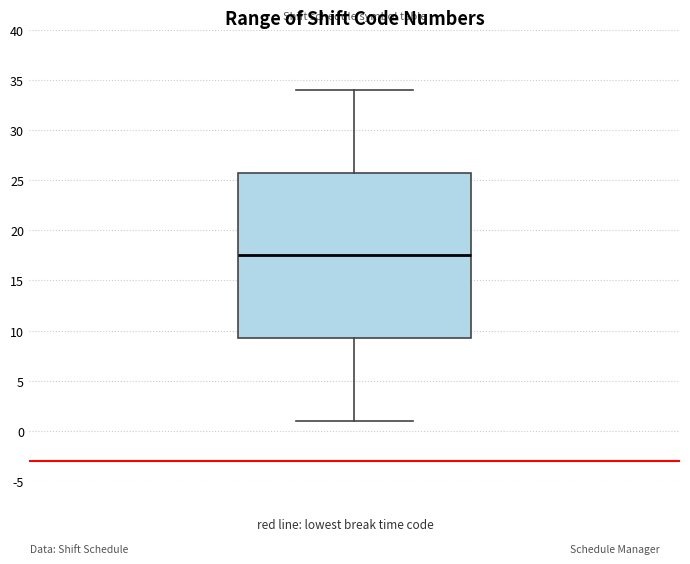

Where does the lower whisker of the box end on the y-axis? The values are not printed on the chart, so give them approximately, as read against the axis.

1.0